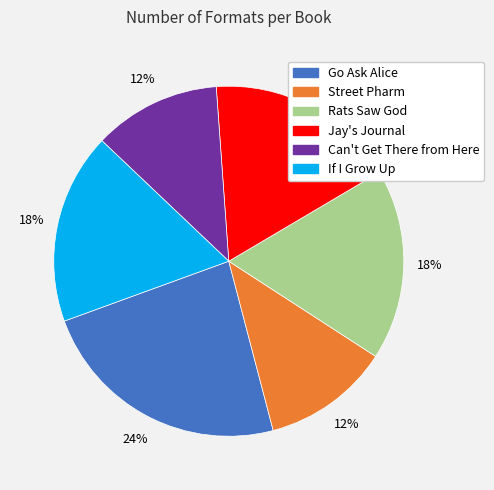

Is there any slice that represents more than half of the pie?

No